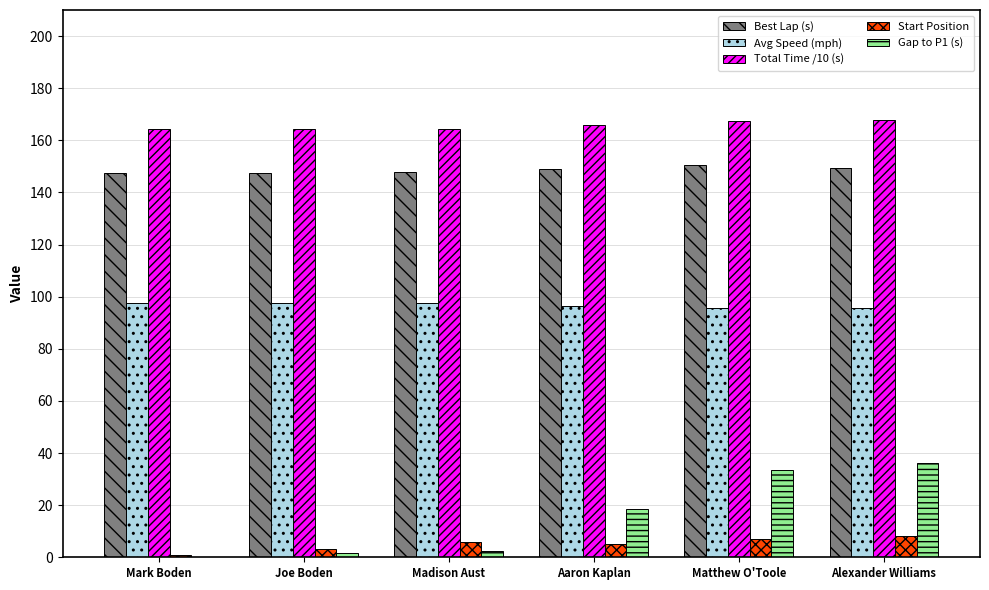

What is the total value across all series at Aaron Kaplan?

435.0